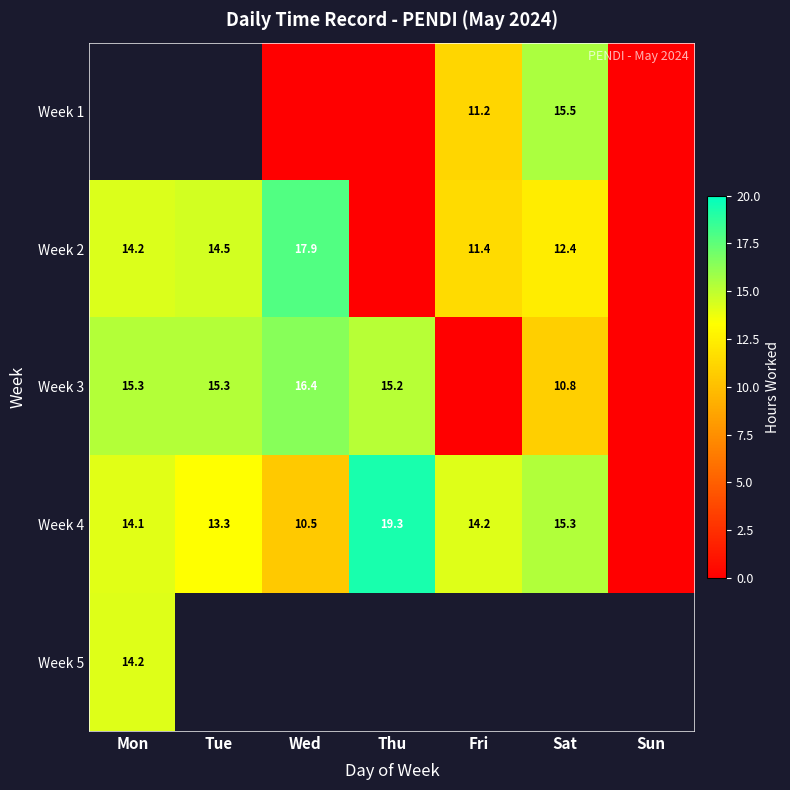

Which has a higher value, Sun or Sat?

Sat